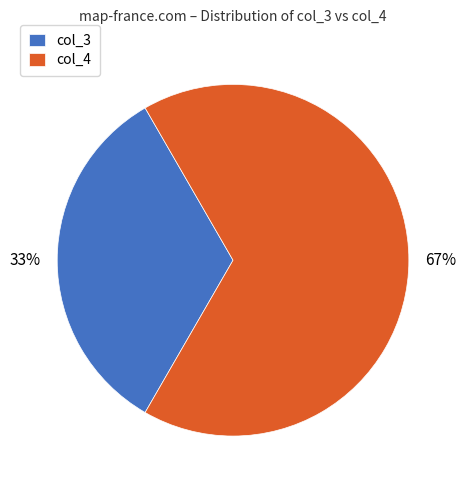

Which category has the biggest portion of the pie?

col_4